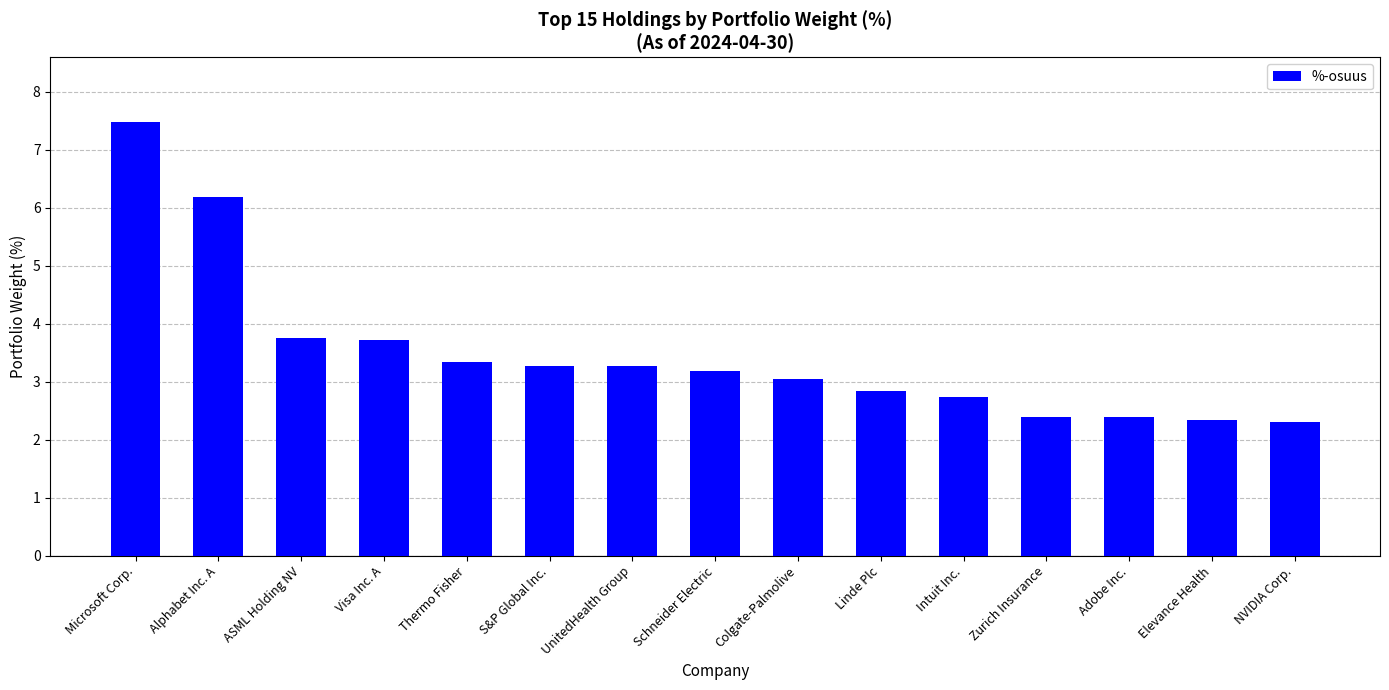

What is the sum of all values?

52.2